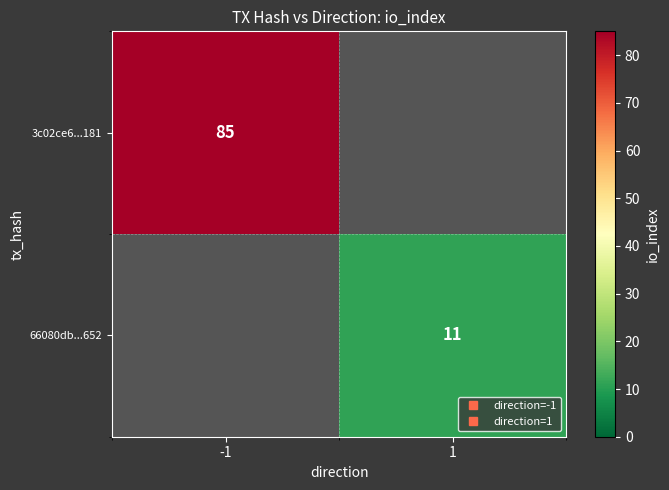

Where is 3c02ce6...181 nearest to the value 85?

-1